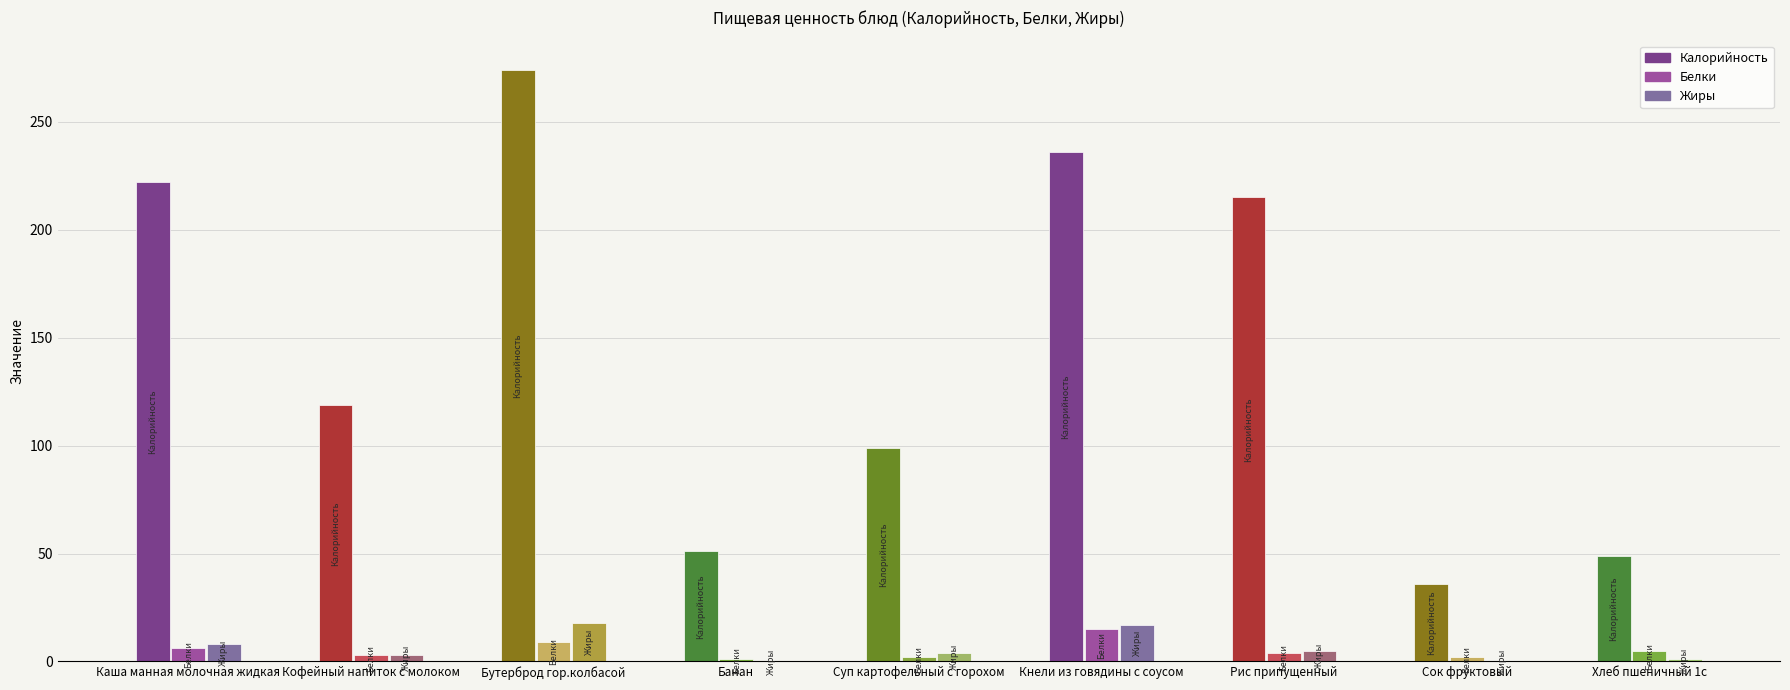

Is the value of Жиры at Кнели из говядины с соусом greater than the value of Калорийность at Кофейный напиток с молоком?

No